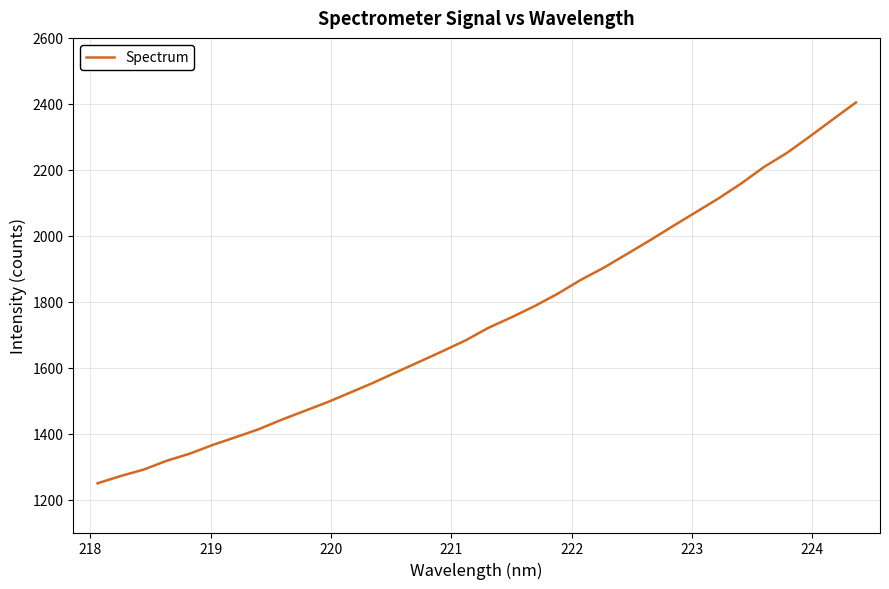

What is the minimum value shown in the chart?

1249.2